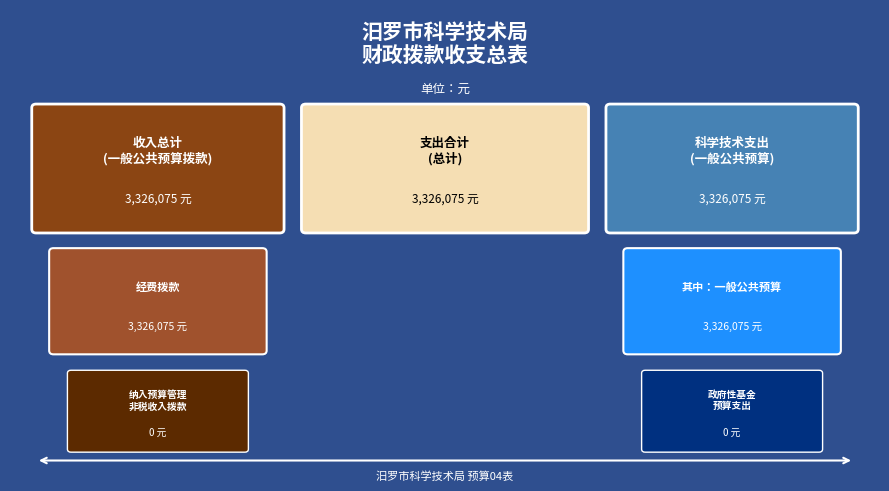

What is the difference between the maximum and minimum values?

3326075